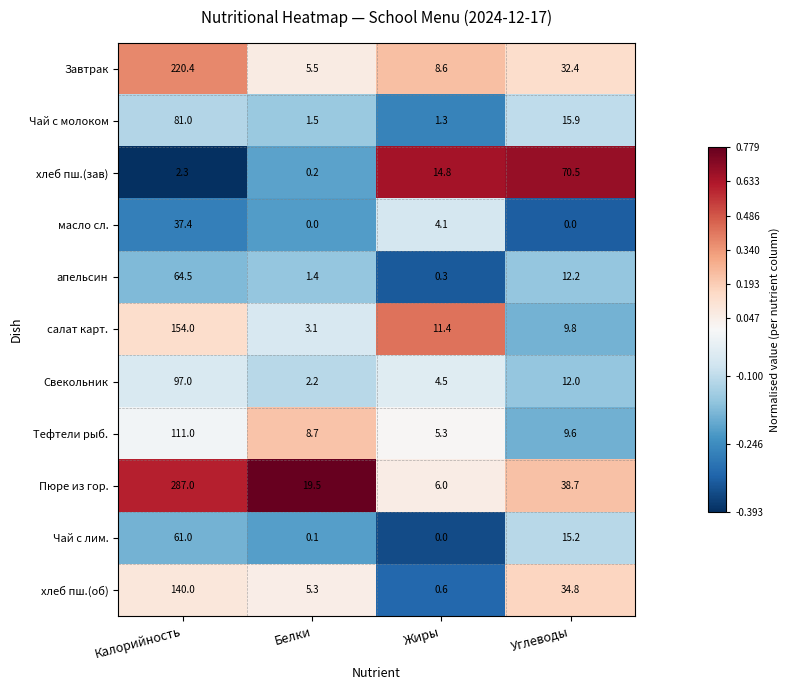

Is it true that хлеб пш.(об) equals 197.2 at Калорийность?

False